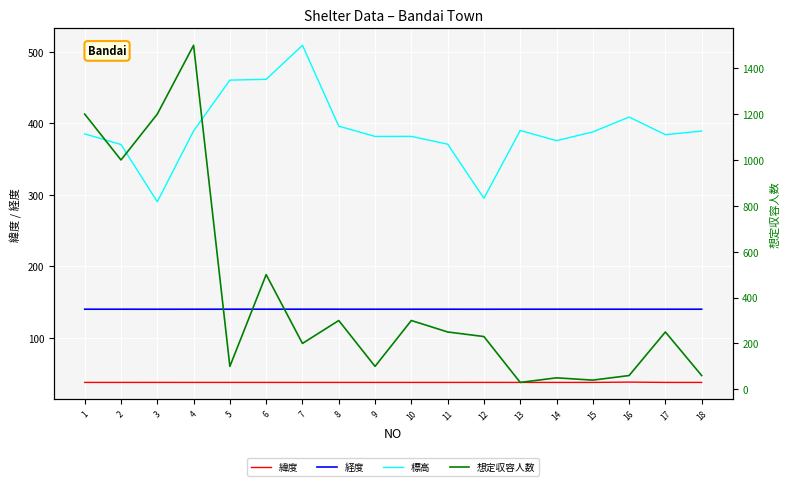

Reading left to right, extract all data points from this chart.

緯度: 1=37.6	2=37.6	3=37.6	4=37.6	5=37.6	6=37.6	7=37.5	8=37.6	9=37.6	10=37.6	11=37.6	12=37.6	13=37.6	14=37.6	15=37.6	16=38.0	17=37.6	18=37.6
経度: 1=140.0	2=140.0	3=140.0	4=140.0	5=140.0	6=140.0	7=140.0	8=140.0	9=140.0	10=140.0	11=140.0	12=140.0	13=140.0	14=140.0	15=140.0	16=140.0	17=140.0	18=140.0
標高: 1=385.3	2=370.4	3=290.3	4=389.4	5=460.5	6=461.6	7=509.2	8=396.1	9=381.7	10=381.8	11=370.9	12=295.2	13=390.0	14=375.8	15=388.0	16=408.8	17=384.2	18=389.2
想定収容人数: 1=1200.0	2=1000.0	3=1200.0	4=1500.0	5=100.0	6=500.0	7=200.0	8=300.0	9=100.0	10=300.0	11=250.0	12=230.0	13=30.0	14=50.0	15=40.0	16=60.0	17=250.0	18=60.0